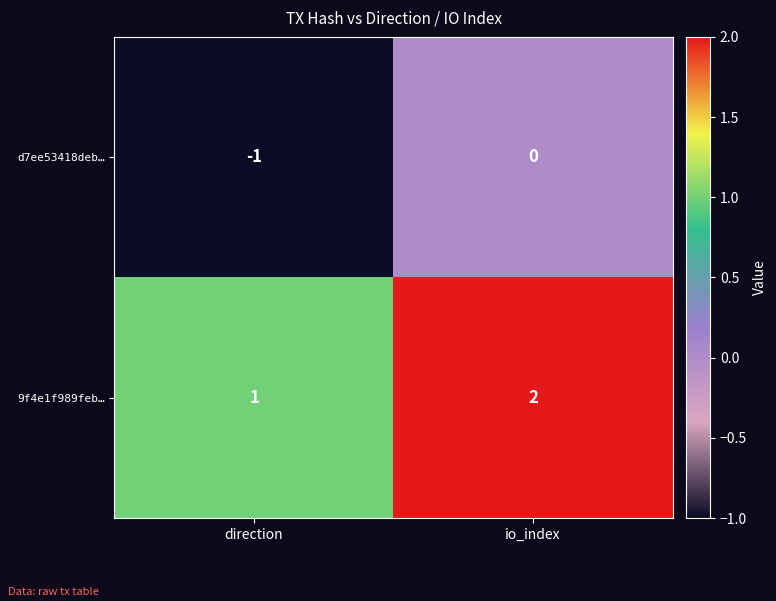

The 9f4e1f989feb… series shows 2 at io_index. True or false?

True